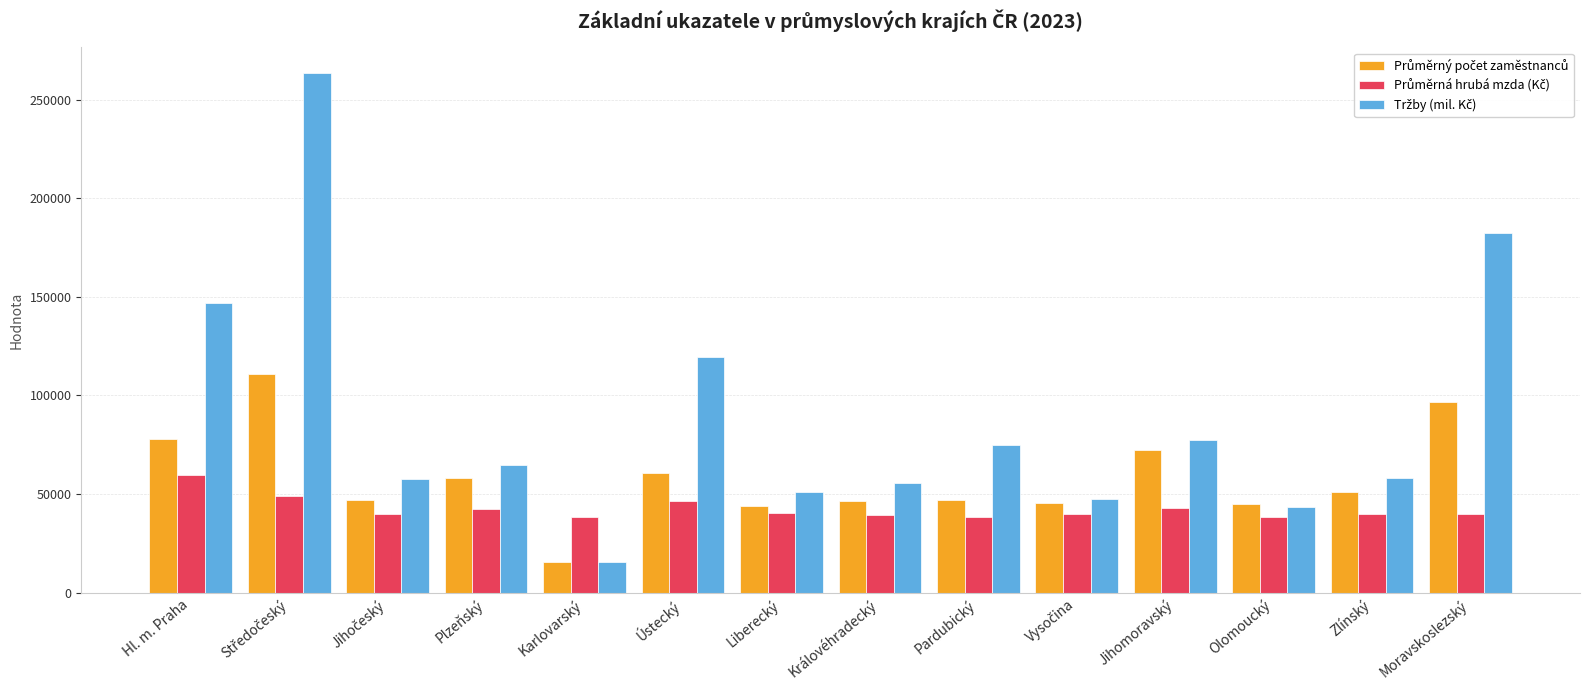

How many bars are there in each group?

3